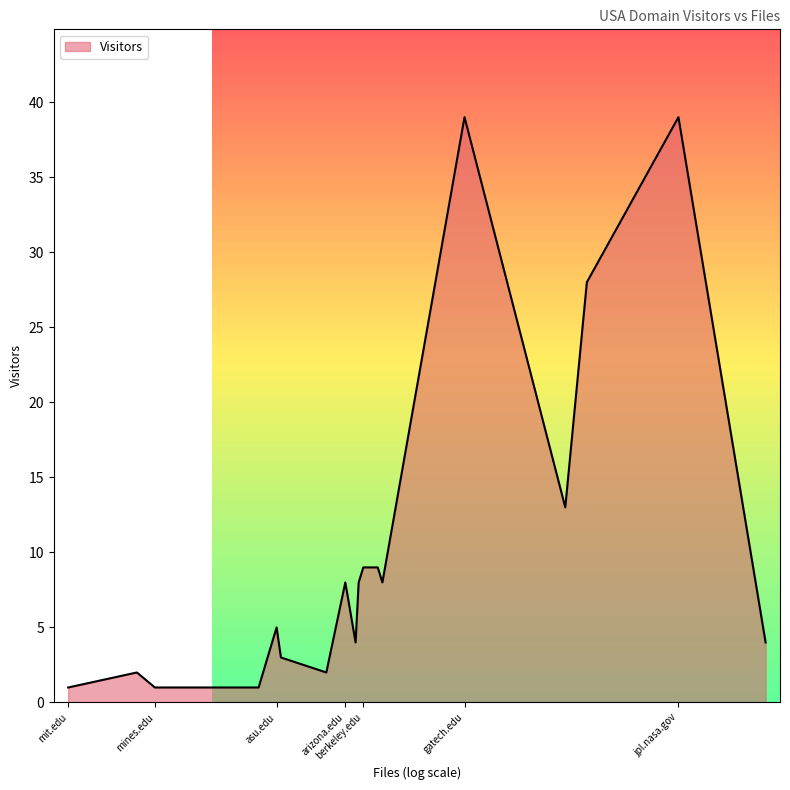

Approximately how many times larger is the value at jpl.nasa.gov compared to mines.edu?

39.0